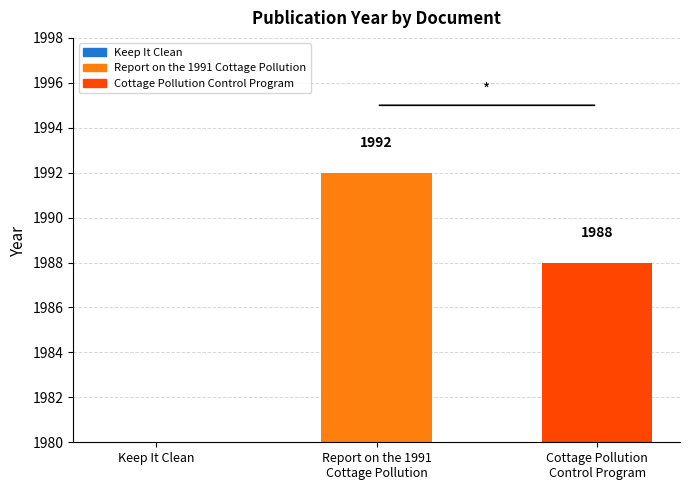

Reading left to right, what are all the values shown in this chart?

Keep It Clean=0	Report on the 1991
Cottage Pollution=1992	Cottage Pollution
Control Program=1988